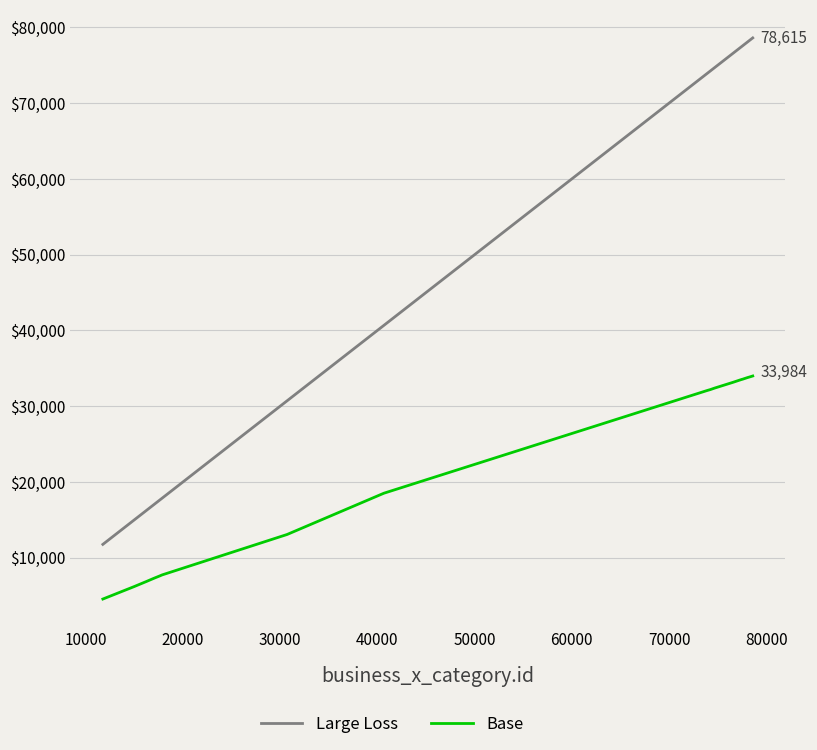

Which series has the widest spread of values?

Large Loss